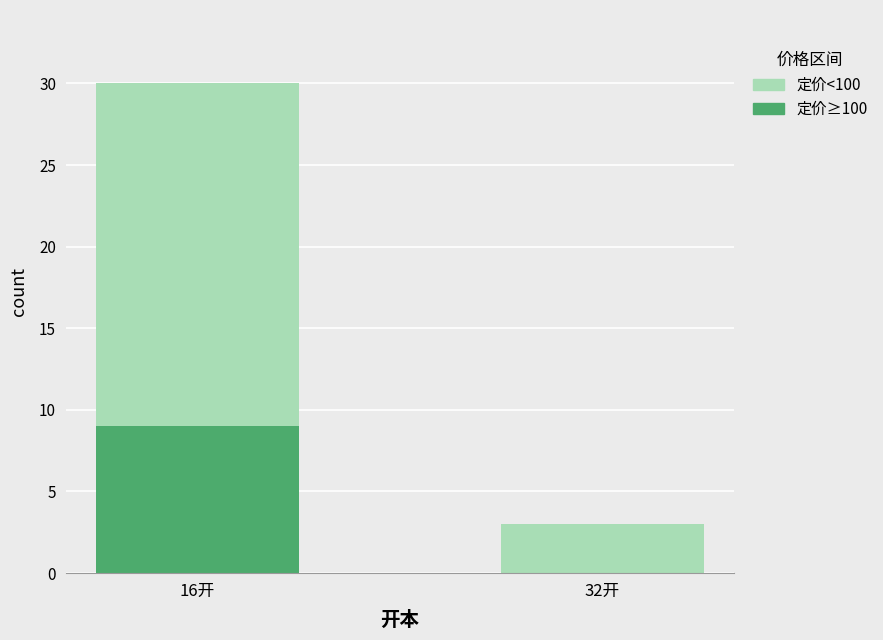

What is the difference between the 定价≥100 values at 32开 and 16开?

9